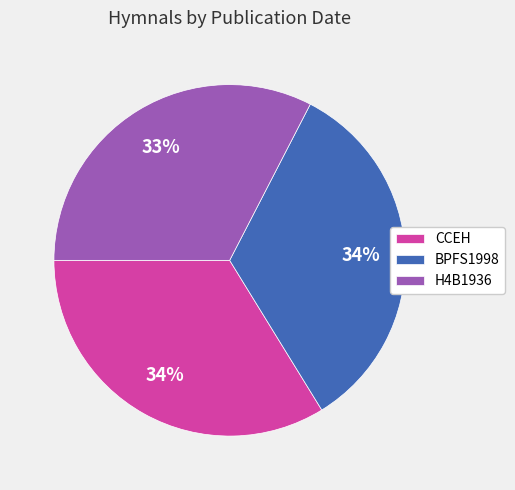

What is the smallest slice in the pie chart?

H4B1936